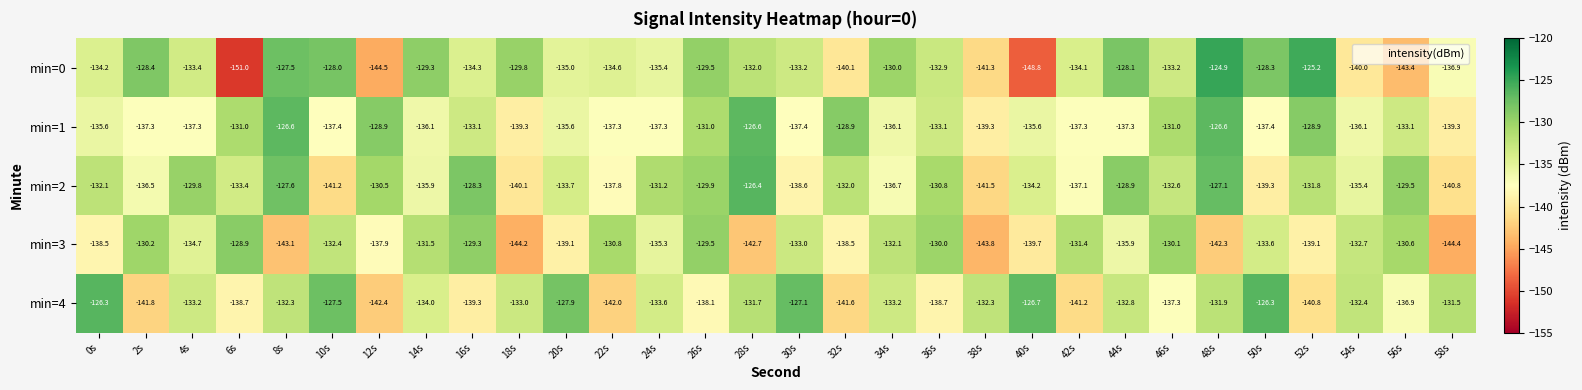

At which category is the sum across all series the highest?

48s